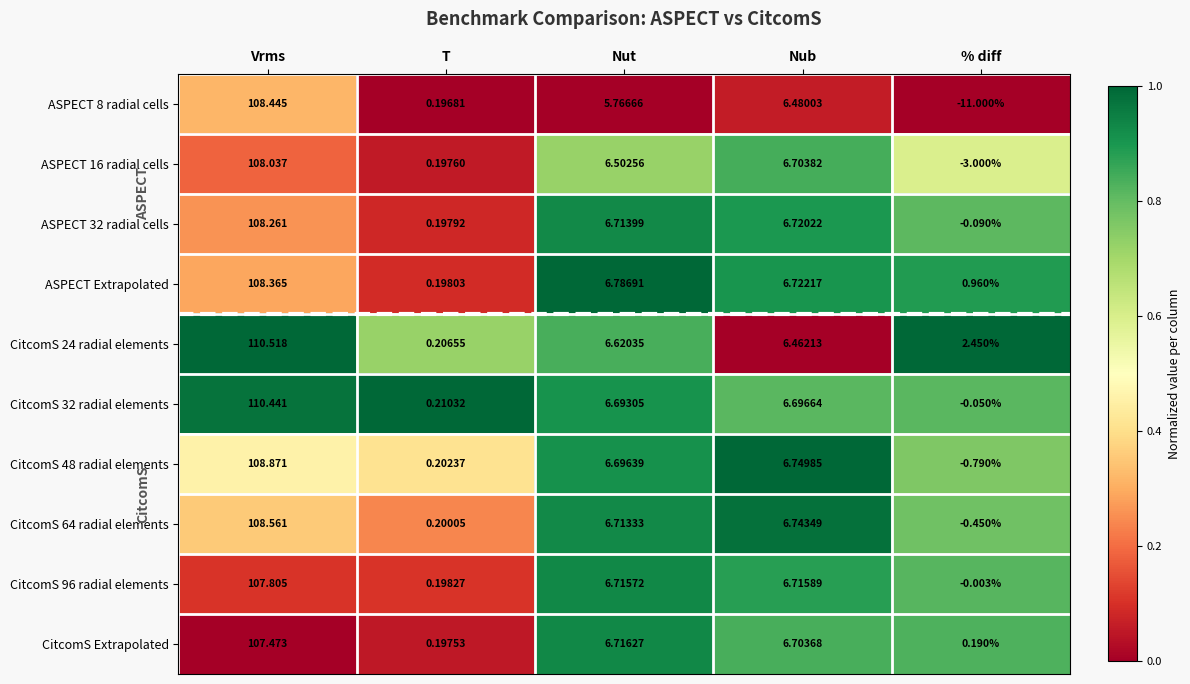

At Nut, list the series in order from smallest to largest.

ASPECT 8 radial cells, ASPECT 16 radial cells, CitcomS 24 radial elements, CitcomS 32 radial elements, CitcomS 48 radial elements, CitcomS 64 radial elements, ASPECT 32 radial cells, CitcomS 96 radial elements, CitcomS Extrapolated, ASPECT Extrapolated